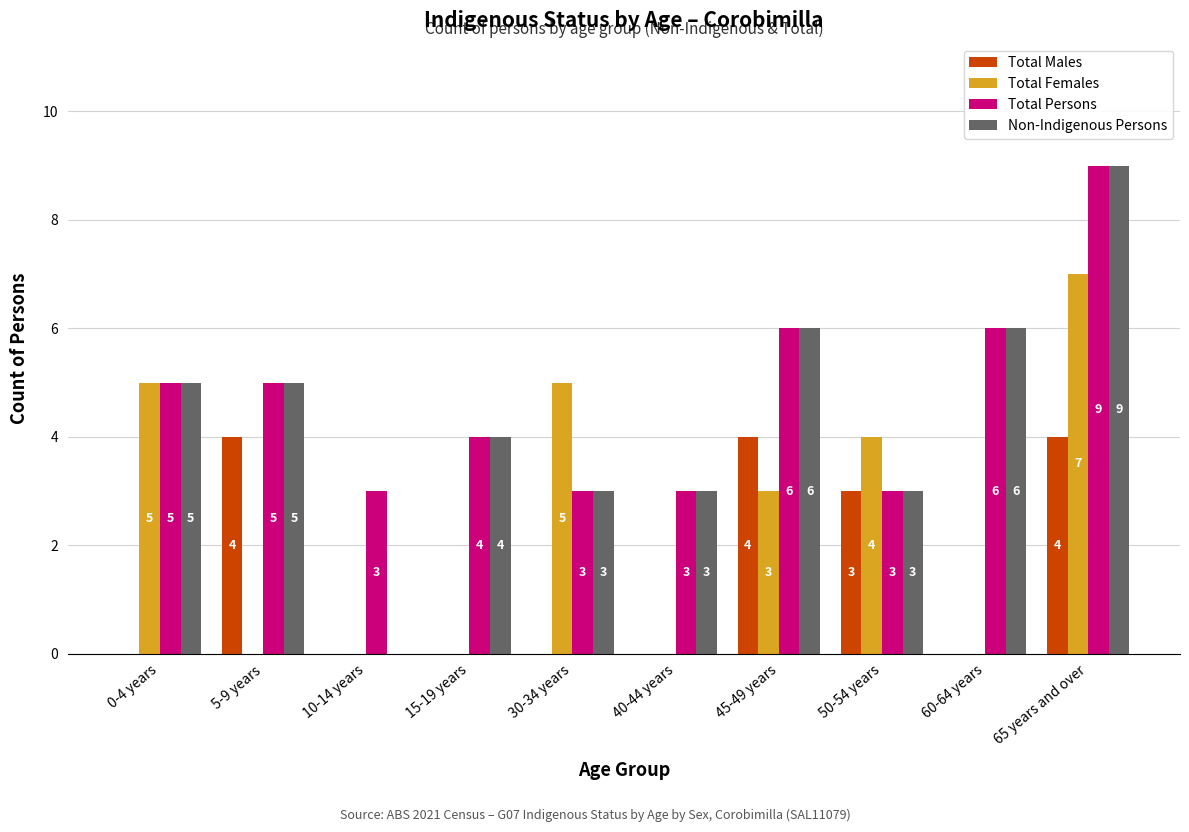

The value of Total Persons at 40-44 years is 4. True or false?

False